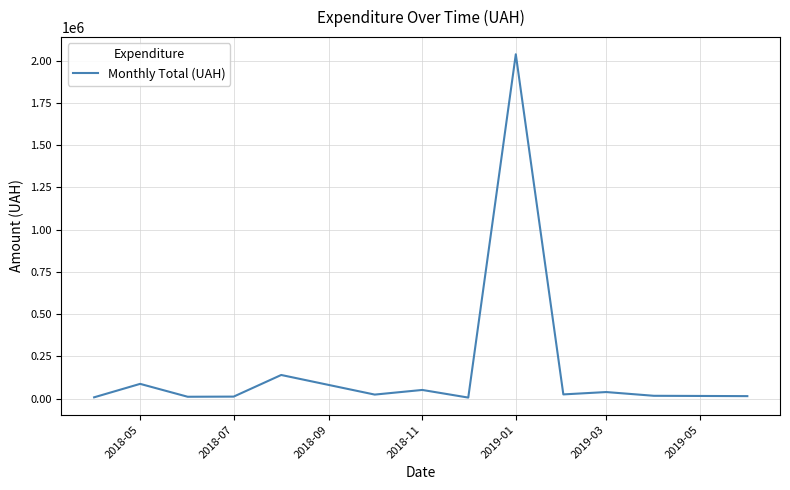

What is the difference between the maximum and minimum values?

2031575.9